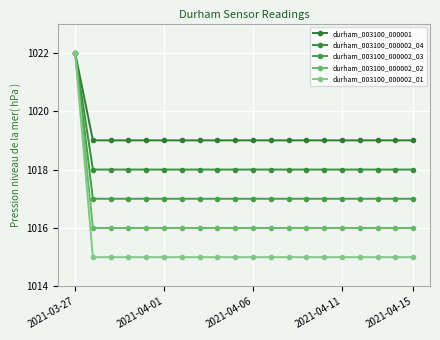

What are all the series names shown in the legend?

durham_003100_000001, durham_003100_000002_04, durham_003100_000002_03, durham_003100_000002_02, durham_003100_000002_01